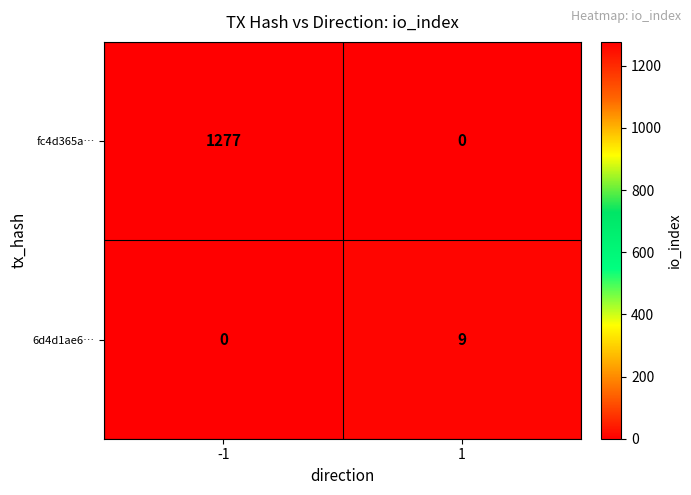

Rank the series by their maximum value, from highest to lowest.

fc4d365a…, 6d4d1ae6…